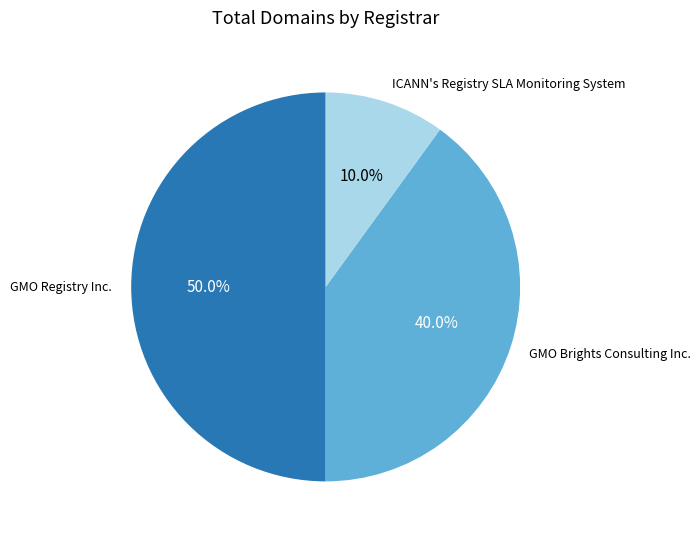

Is it true that GMO Registry Inc. is 50% of the pie?

True